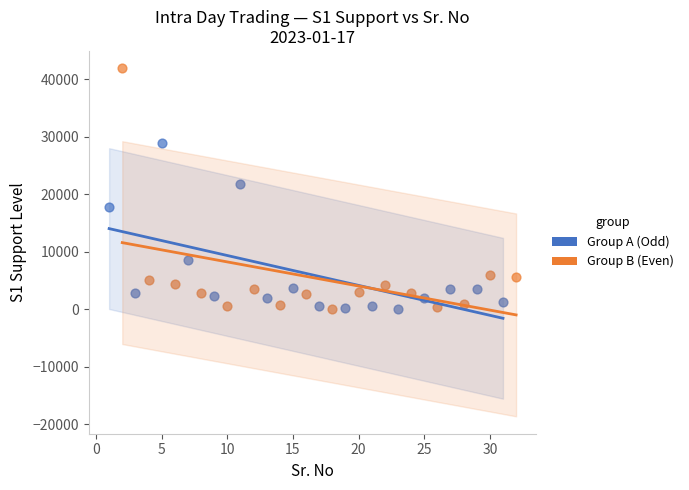

Which series has the largest Y range (max minus min)?

Group B (Even)